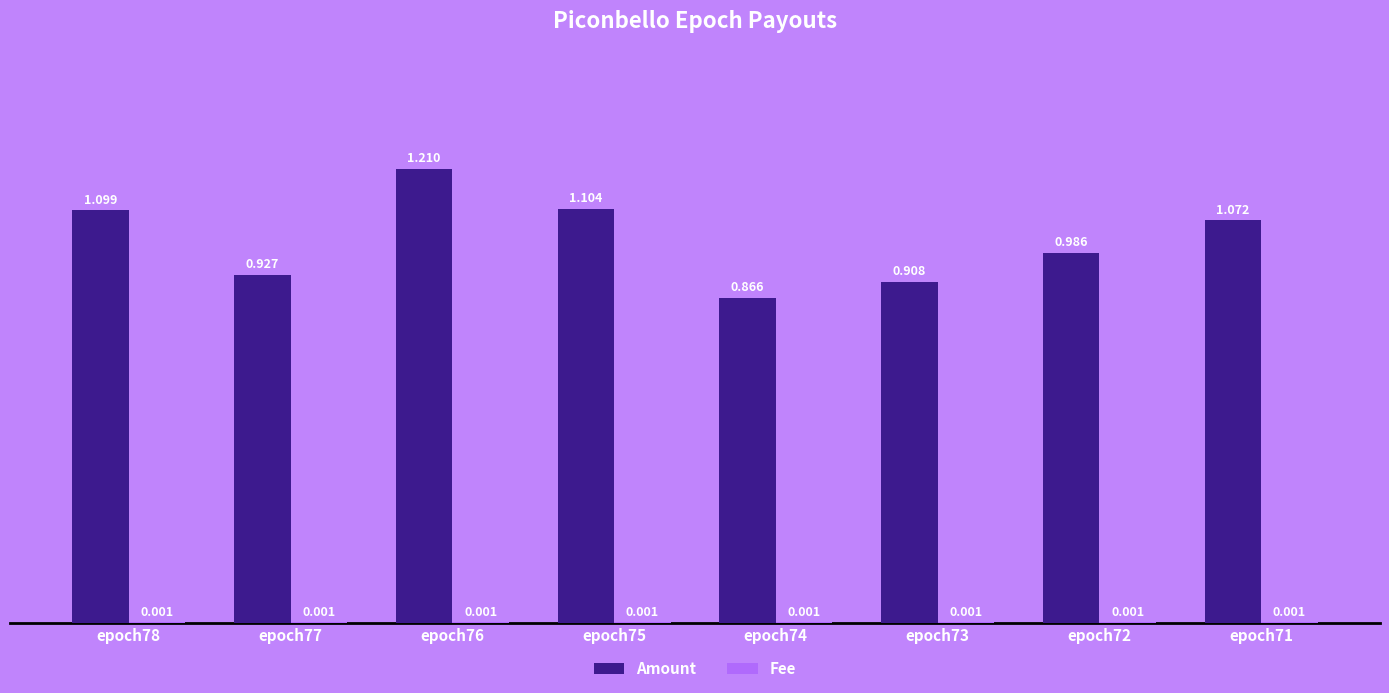

How many groups of bars are there?

8